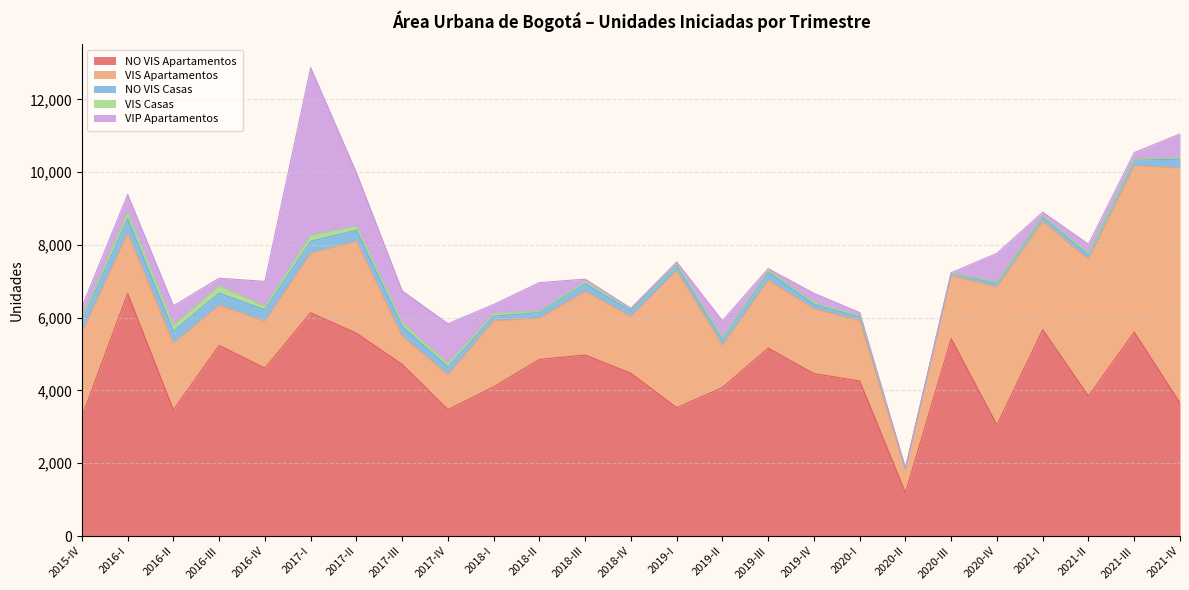

What is the maximum value for VIS Apartamentos?

6458